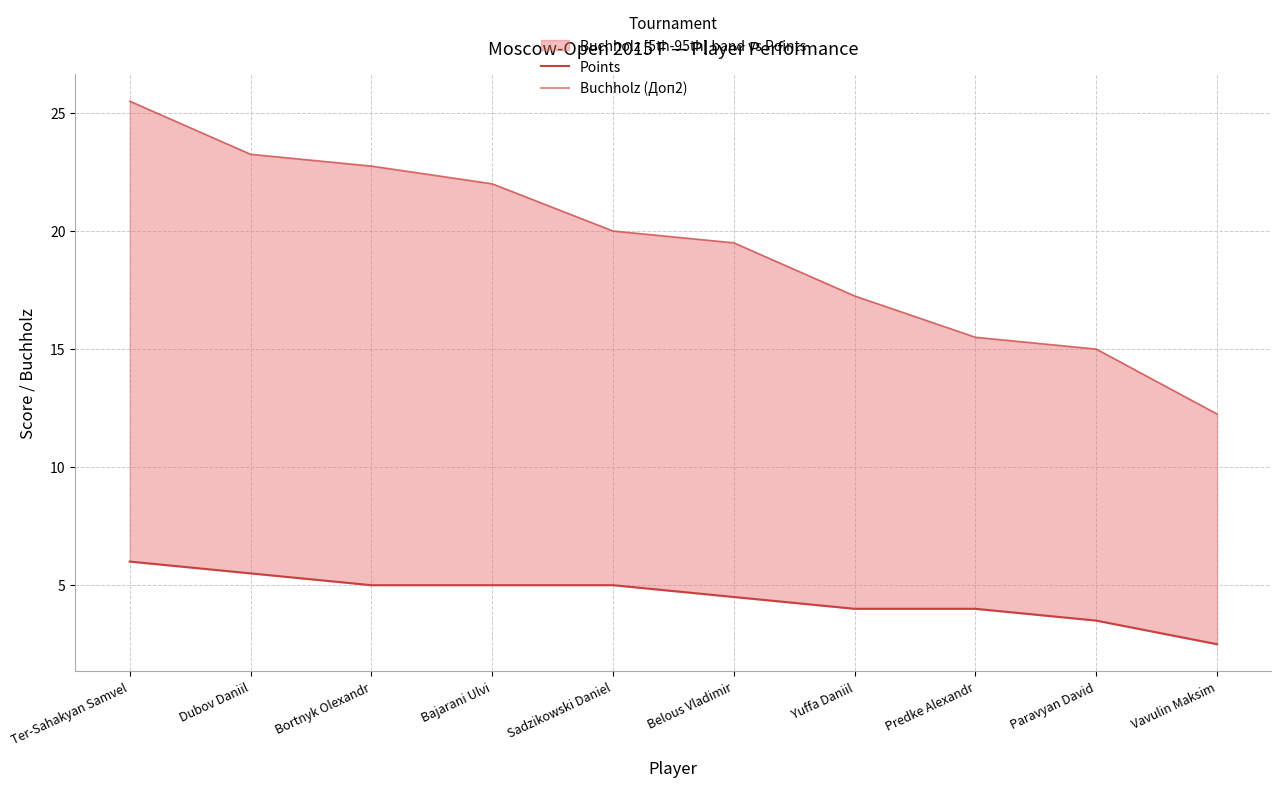

Which category has the highest value in the Buchholz (Доп2) series?

Ter-Sahakyan Samvel